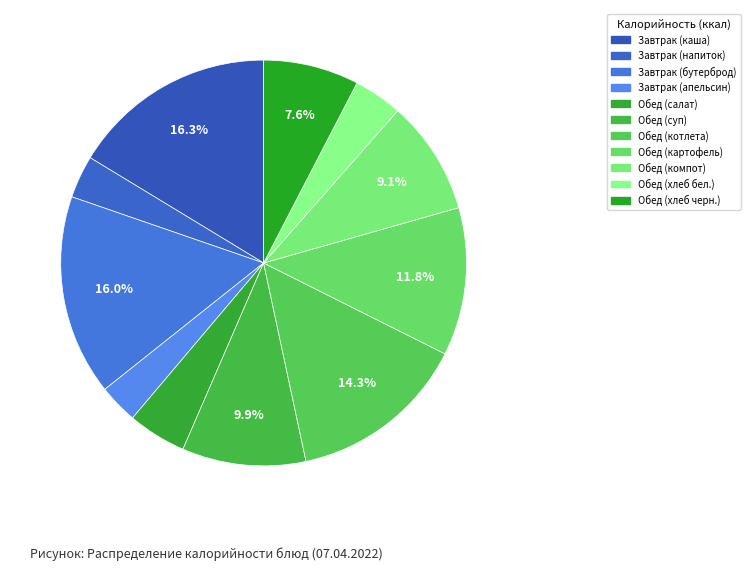

Count the number of slices in the pie.

11